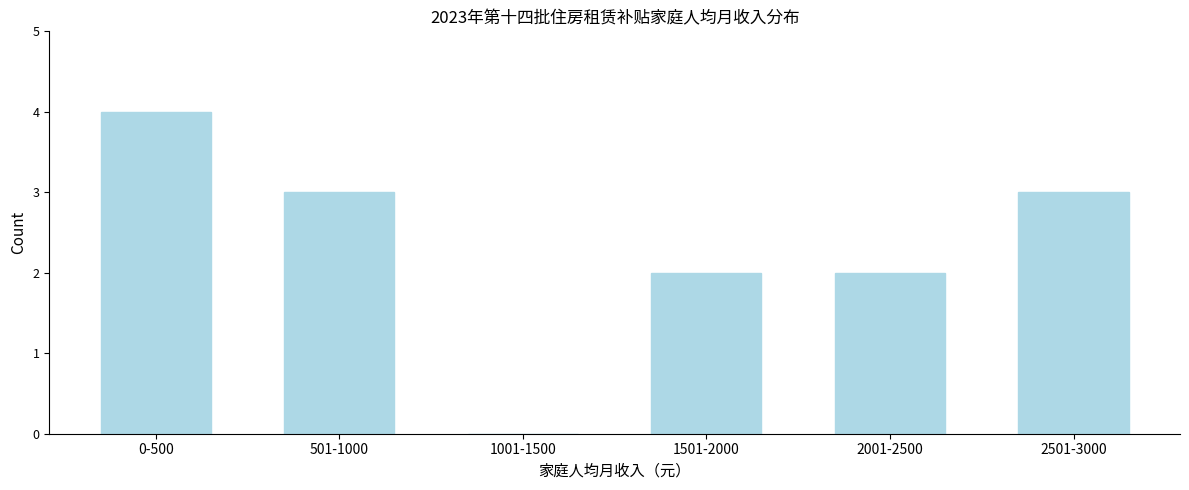

Reading right to left, list all the values displayed in this chart.

2501-3000=3	2001-2500=2	1501-2000=2	1001-1500=0	501-1000=3	0-500=4